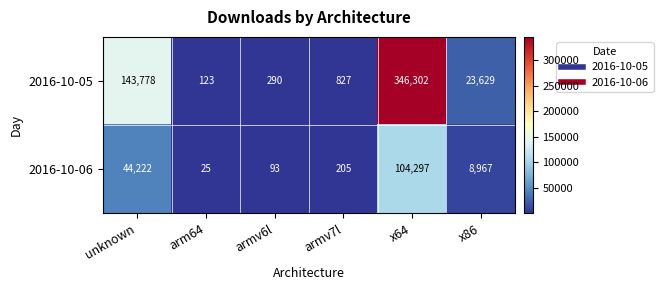

What value does the 2016-10-05 series have at arm64?

123